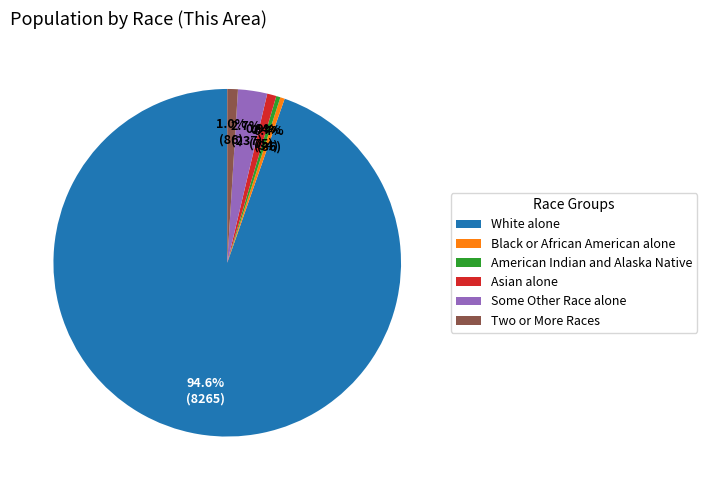

Which category has the biggest portion of the pie?

White alone